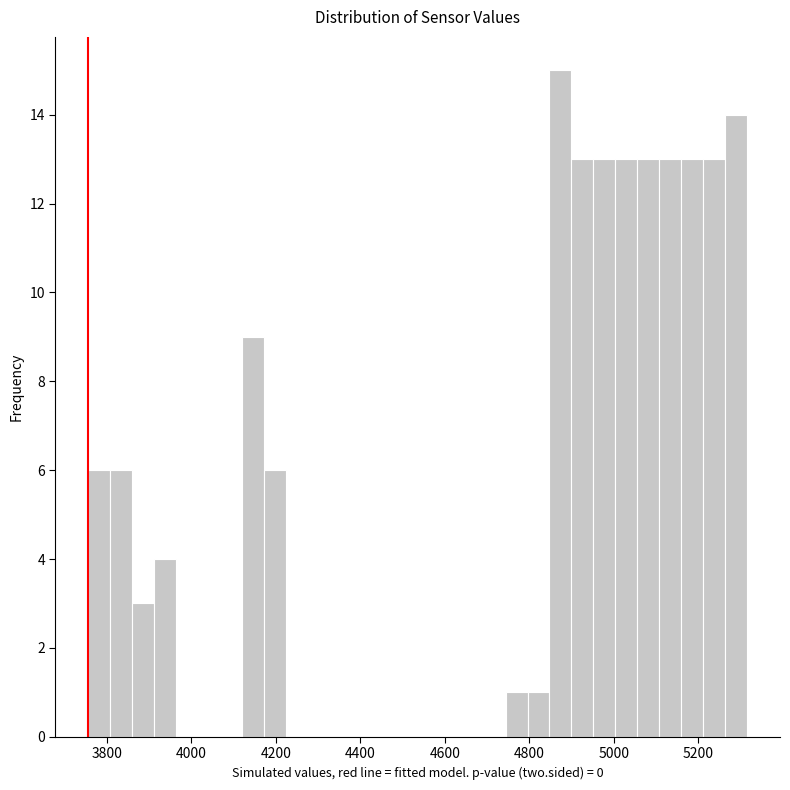

Read against the x-axis, roughly where is the centre of the tallest bar?

4880